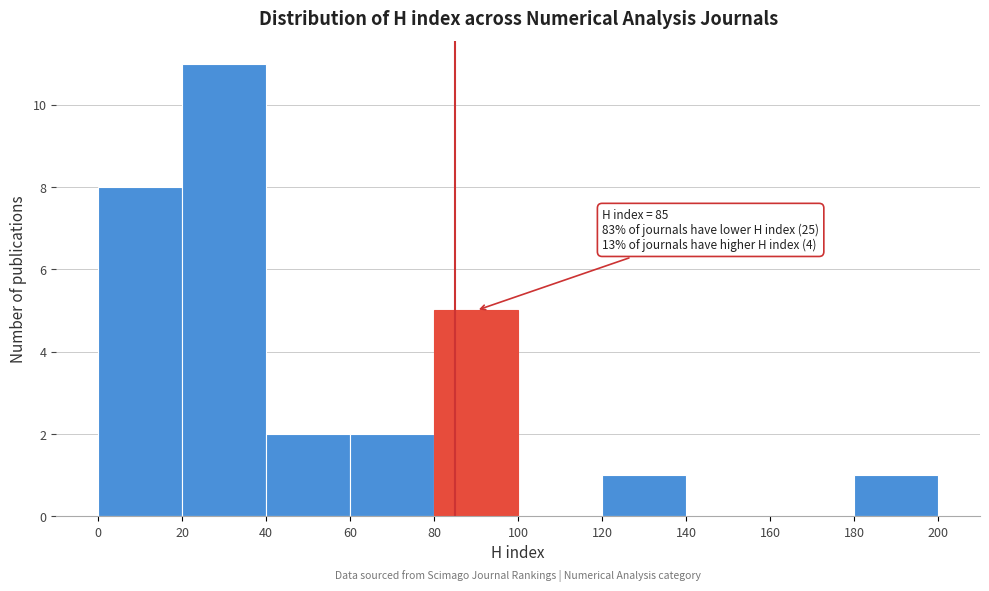

Which range on the x-axis has the tallest bar?

20 to 40